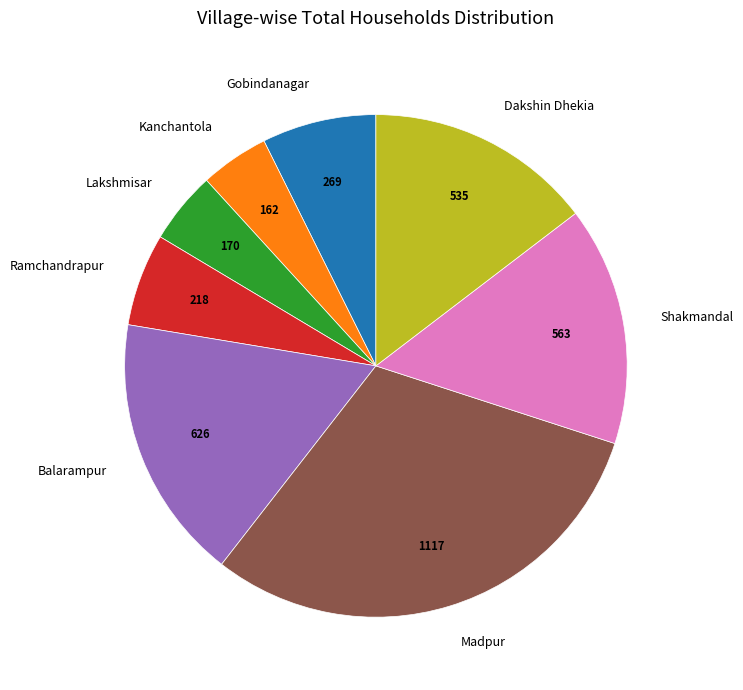

The Ramchandrapur slice represents 6% of the pie. True or false?

True